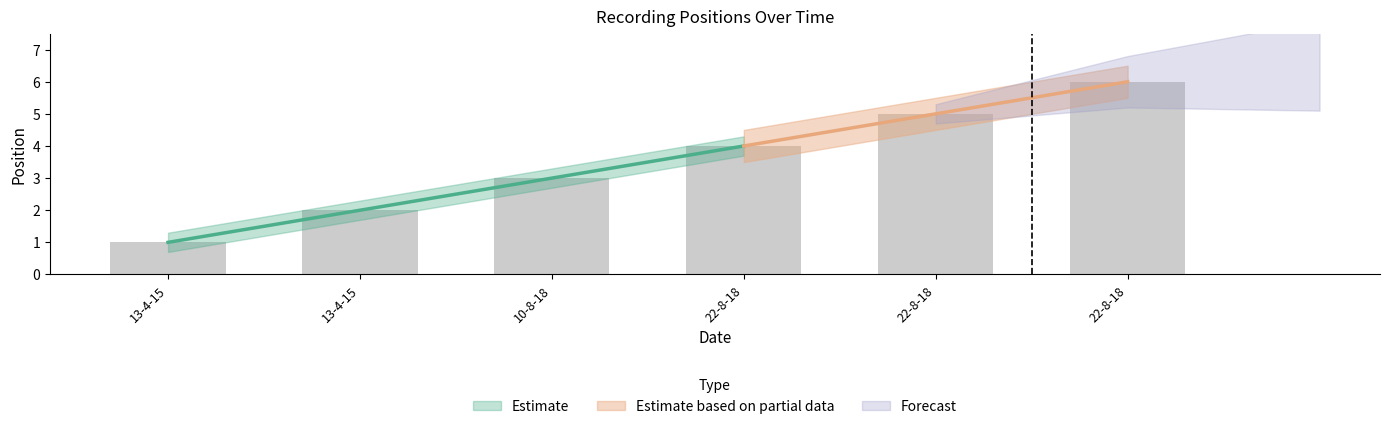

What is the label of the 4th bar from the right?

10-8-18